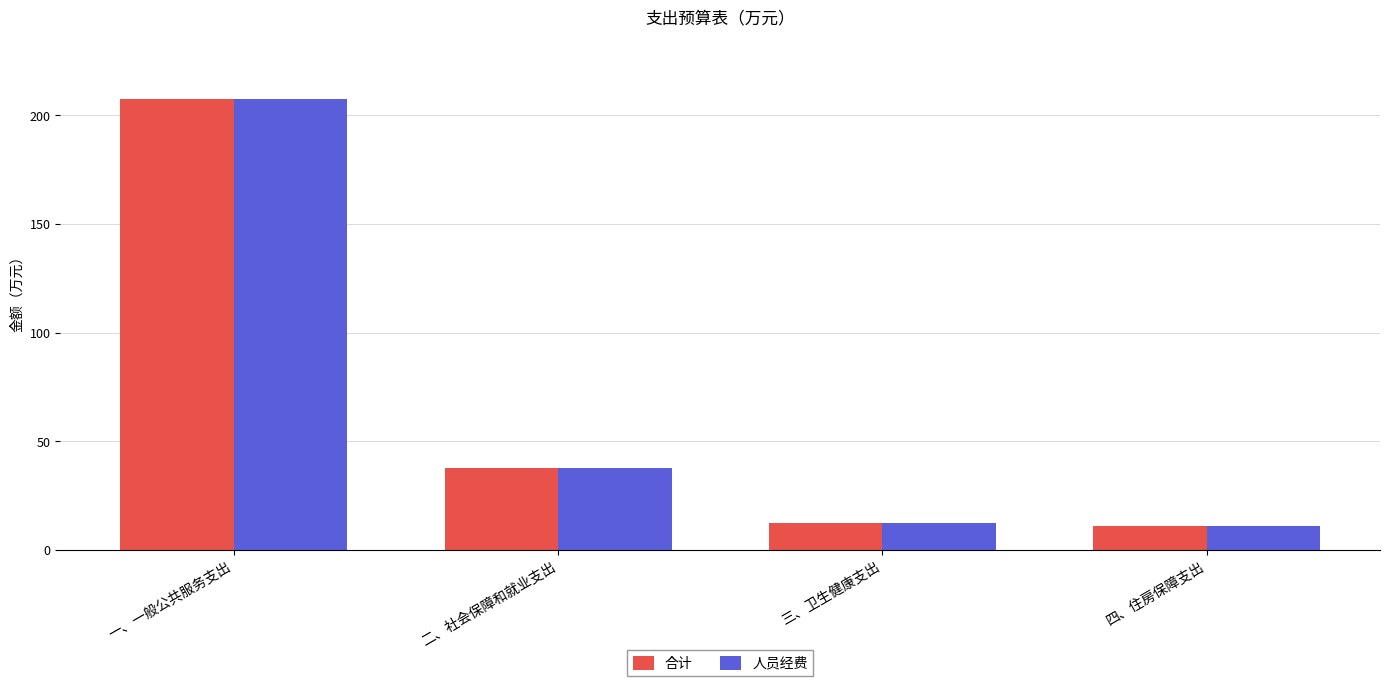

Where is 人员经费 nearest to the value 109?

二、社会保障和就业支出